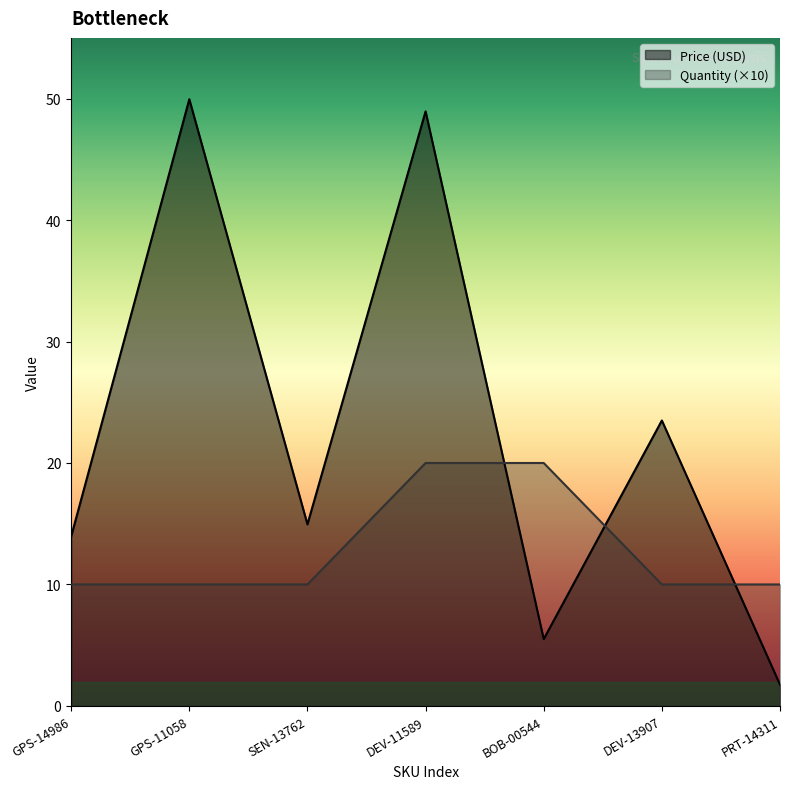

At which label does Price (USD) reach its minimum?

PRT-14311